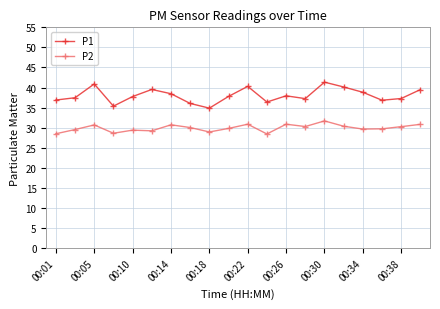

True or false: P2 and P1 intersect in this chart.

False